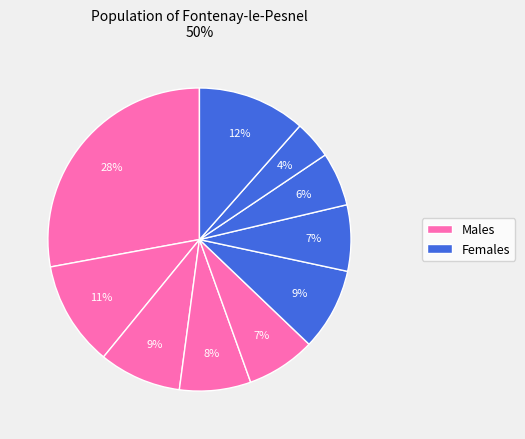

Count the number of slices in the pie.

10